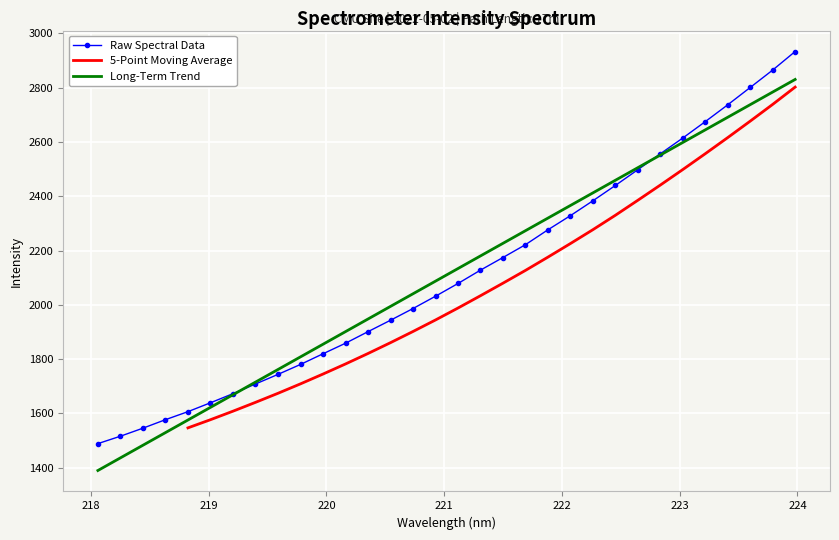

What position from the right is 220.5444?

19